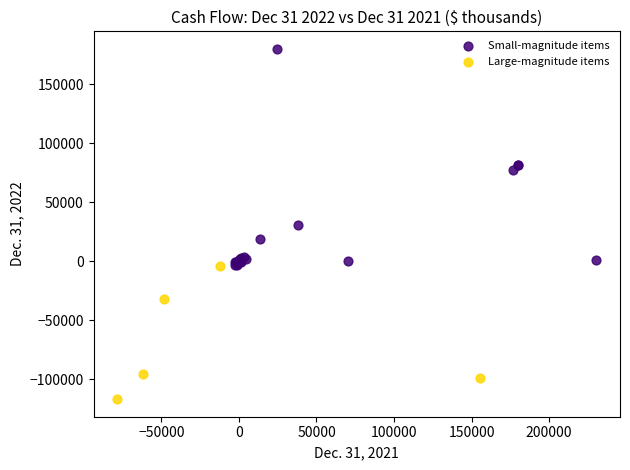

Which series has the largest Y range (max minus min)?

Small-magnitude items